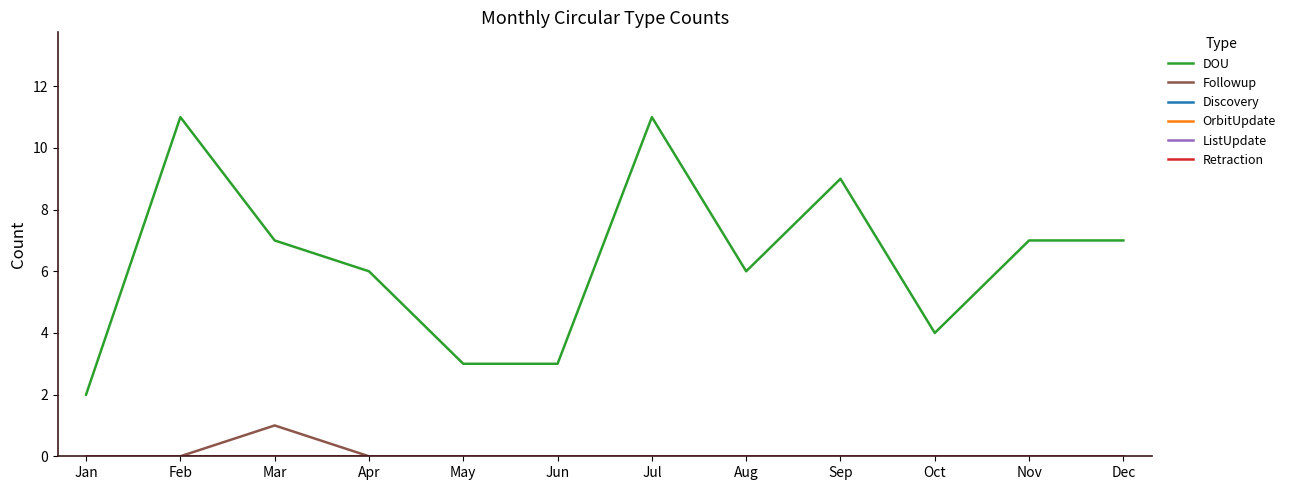

True or false: ListUpdate and Discovery cross at least once.

False